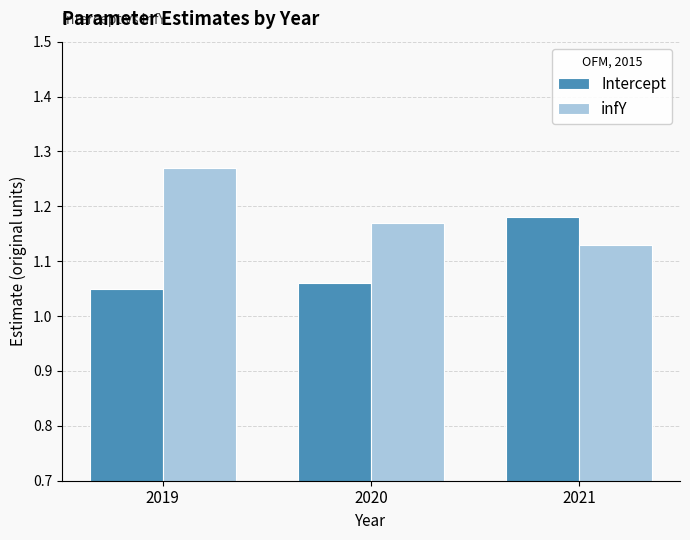

The value of infY at 2020 is 0.6. True or false?

False